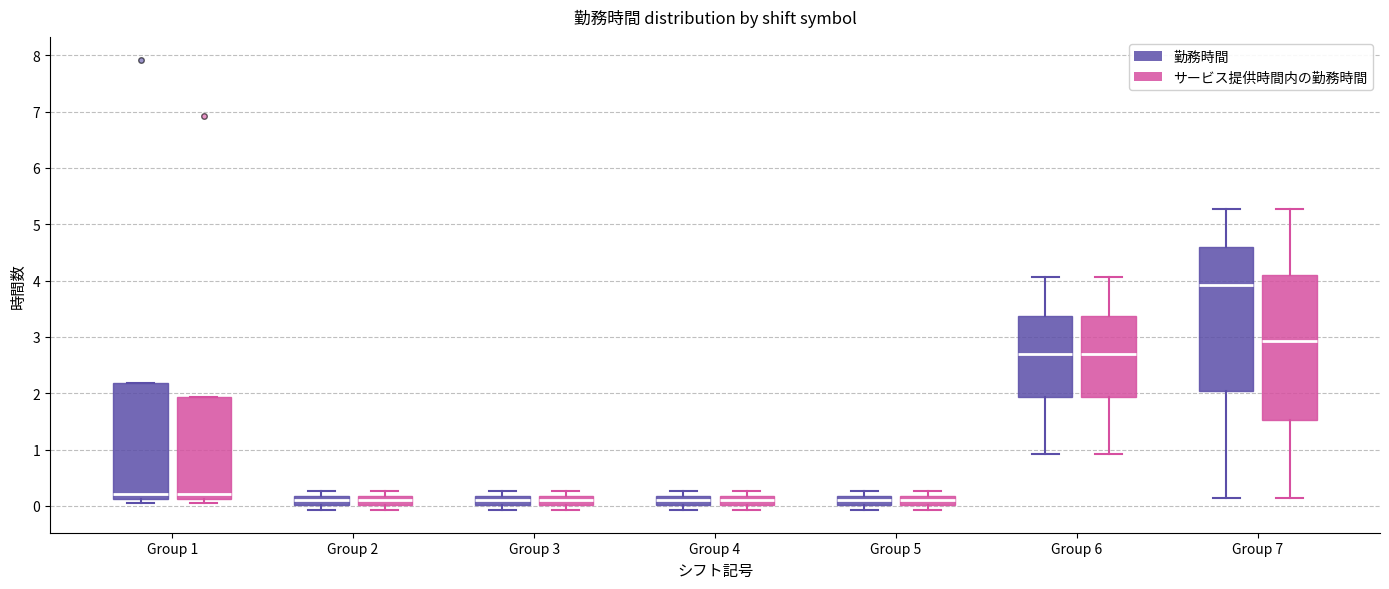

Where does the lower whisker of the box for Group 3 (勤務時間) end on the y-axis? The values are not printed on the chart, so give them approximately, as read against the axis.

-0.1